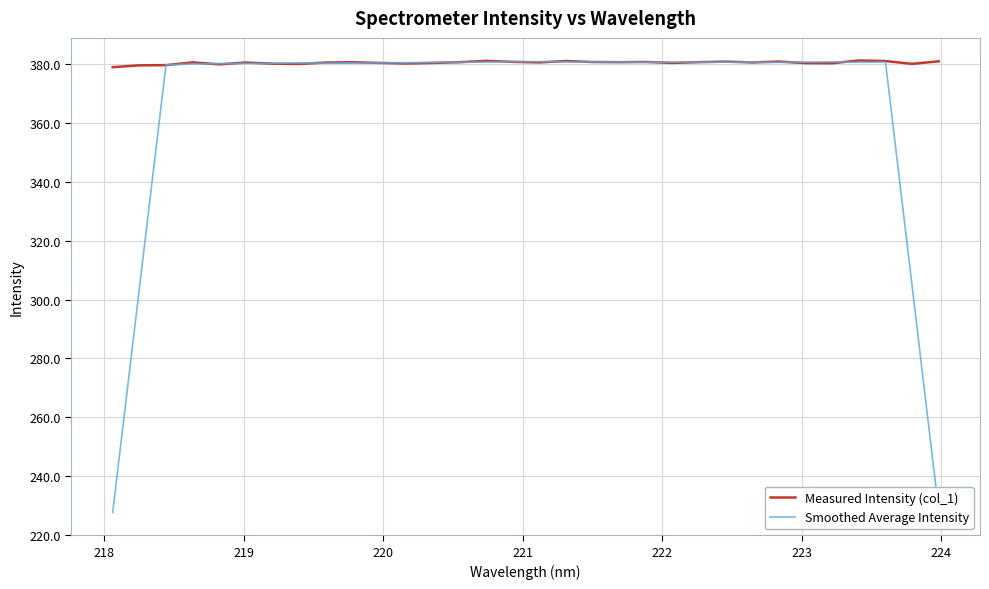

Which series has the largest range (max minus min)?

Smoothed Average Intensity